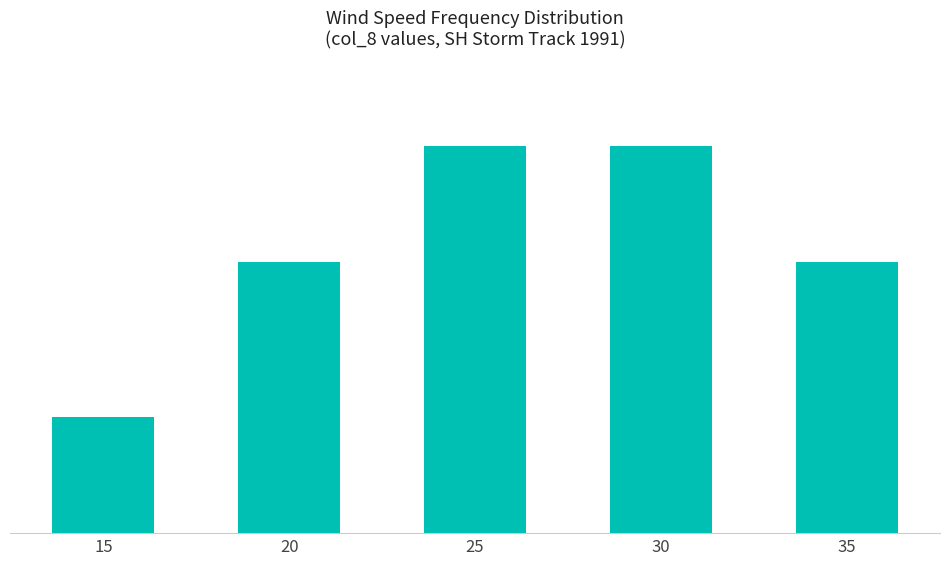

Does the chart contain any negative values?

No